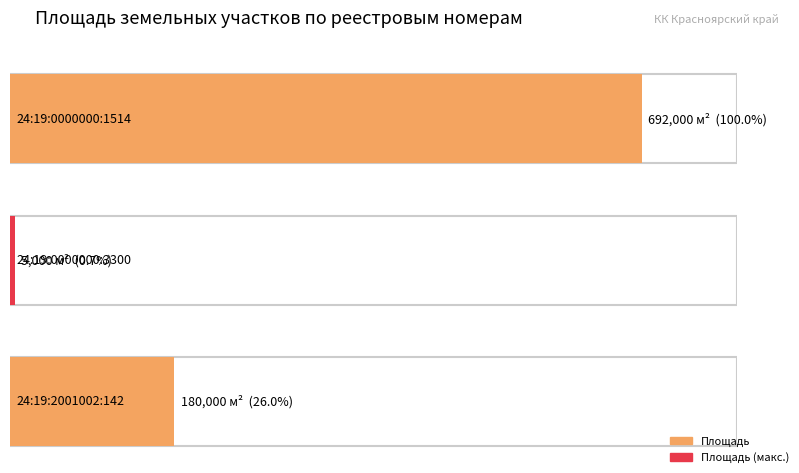

Which label corresponds to the smallest value in the chart?

24:19:0000000:3300